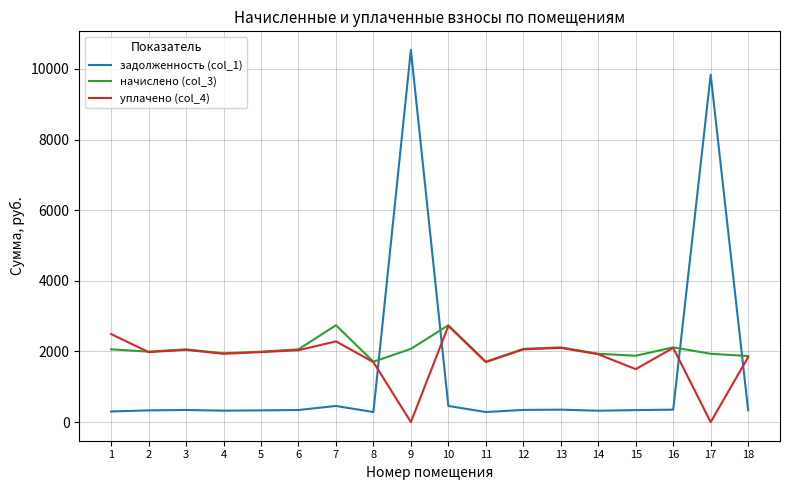

What is the average value of the задолженность (col_1) series?

1438.1